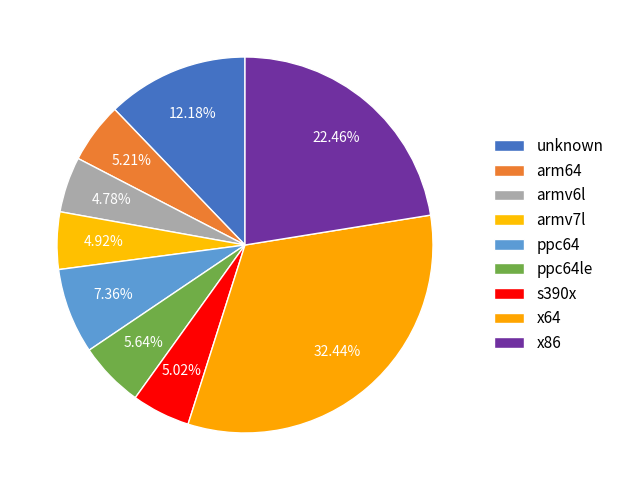

Do s390x and armv6l together represent more than half of the pie?

No